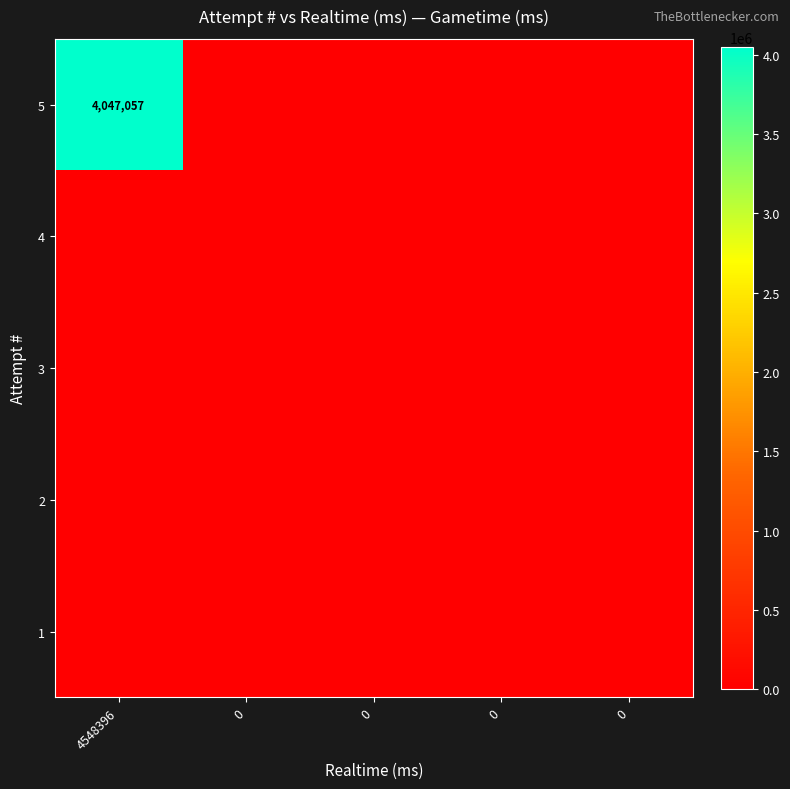

What is the maximum value shown in the chart?

4047057